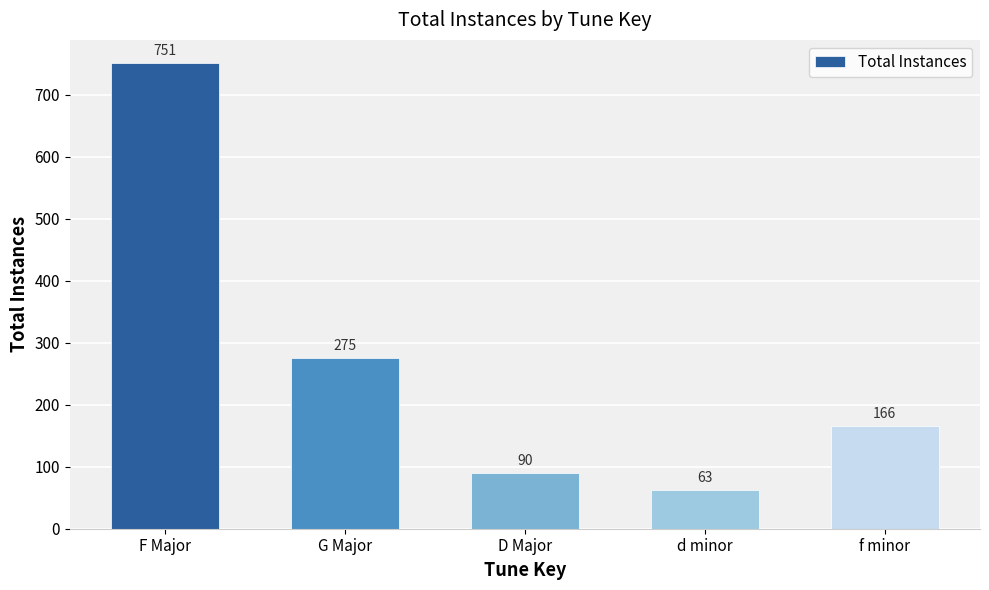

What is the maximum value shown in the chart?

751